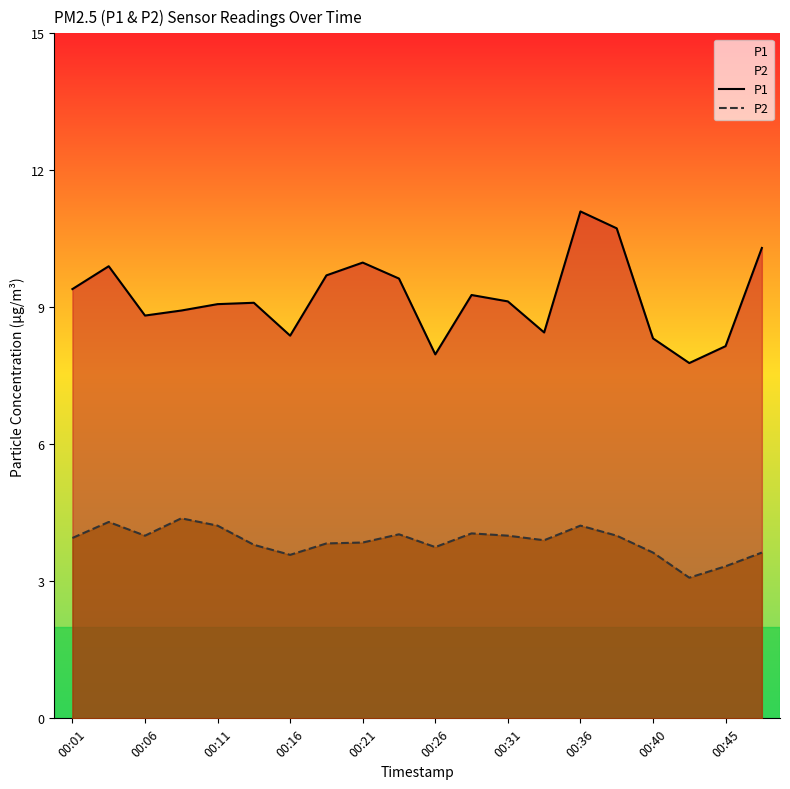

What is the approximate value of P2 at 00:36?

4.2